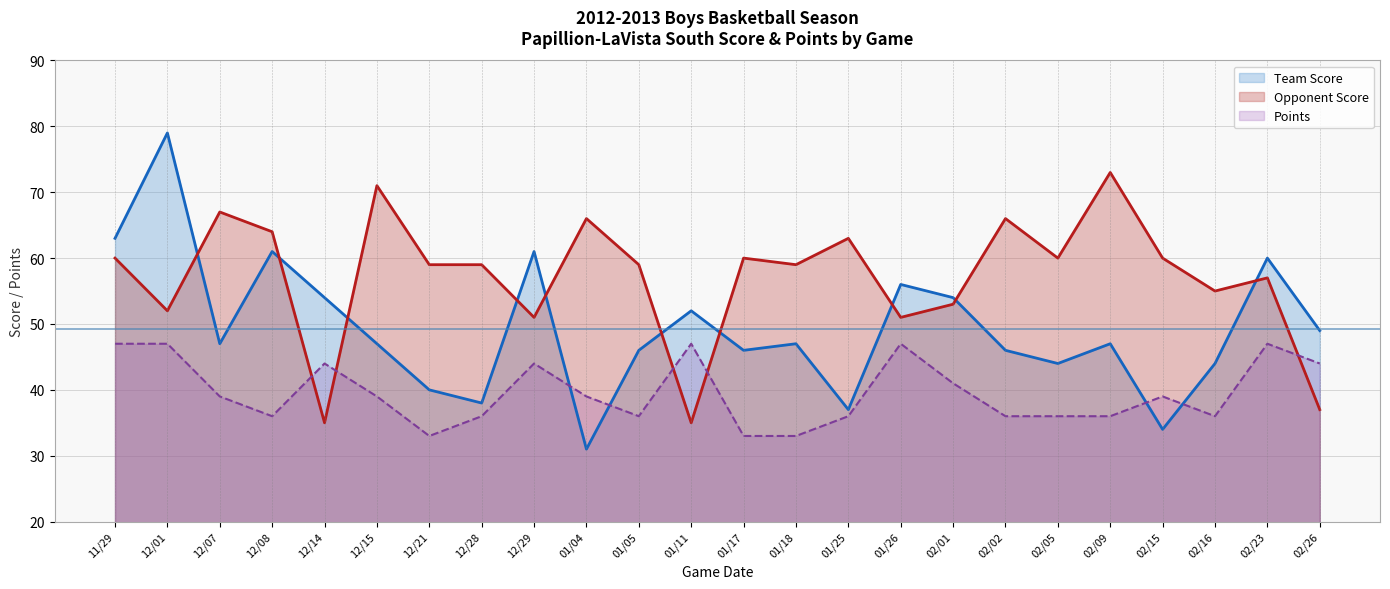

After their last crossing, which series has the higher values: Points or Opponent Score?

Points